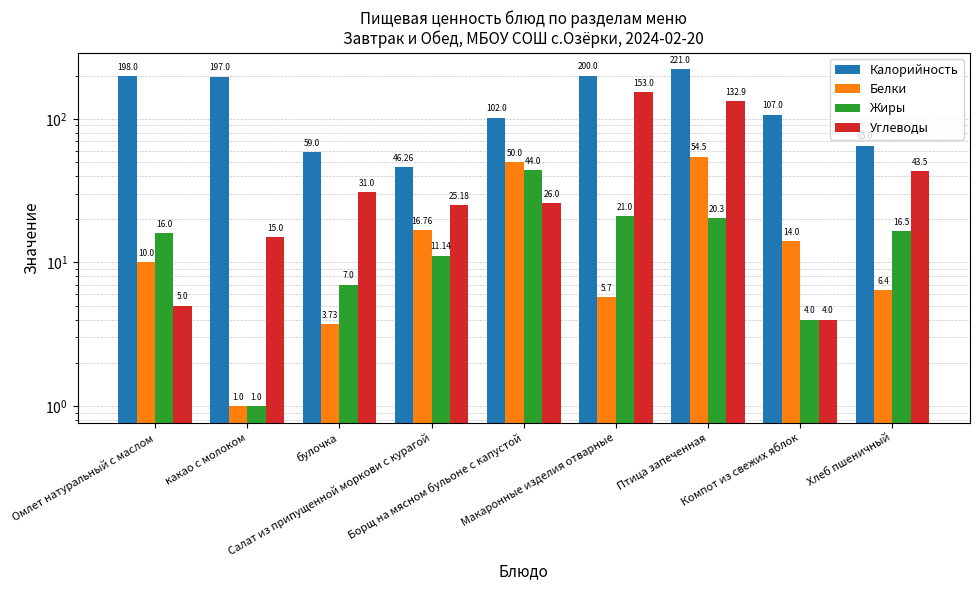

Read the Калорийность value at какао с молоком.

197.0